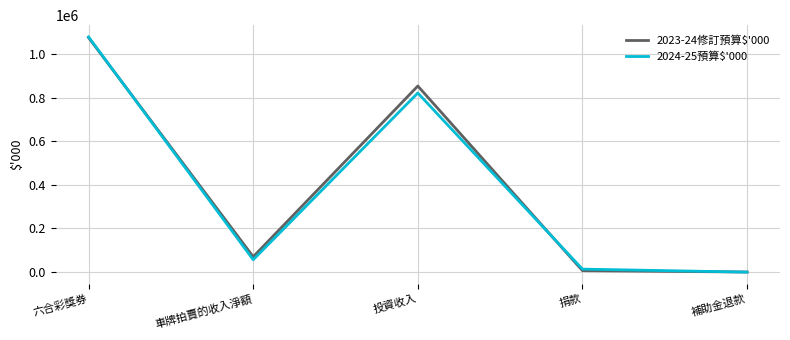

Where is 2023-24修訂預算$'000 nearest to the value 537649?

投資收入